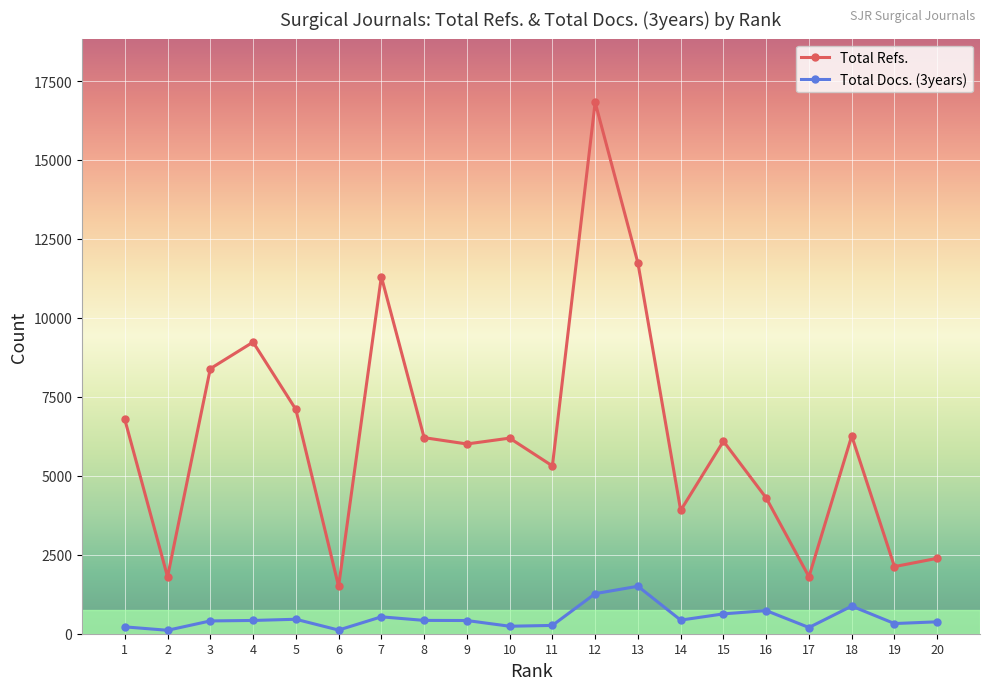

What are all the series names shown in the legend?

Total Refs., Total Docs. (3years)